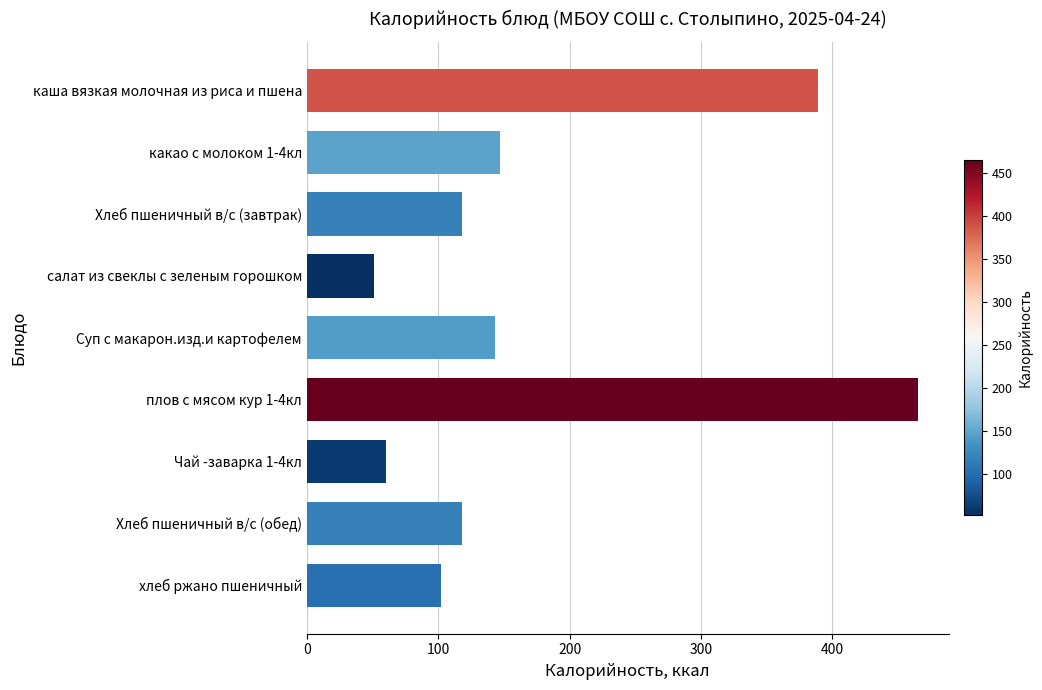

What is the label of the 2nd bar from the bottom?

Хлеб пшеничный в/с (обед)